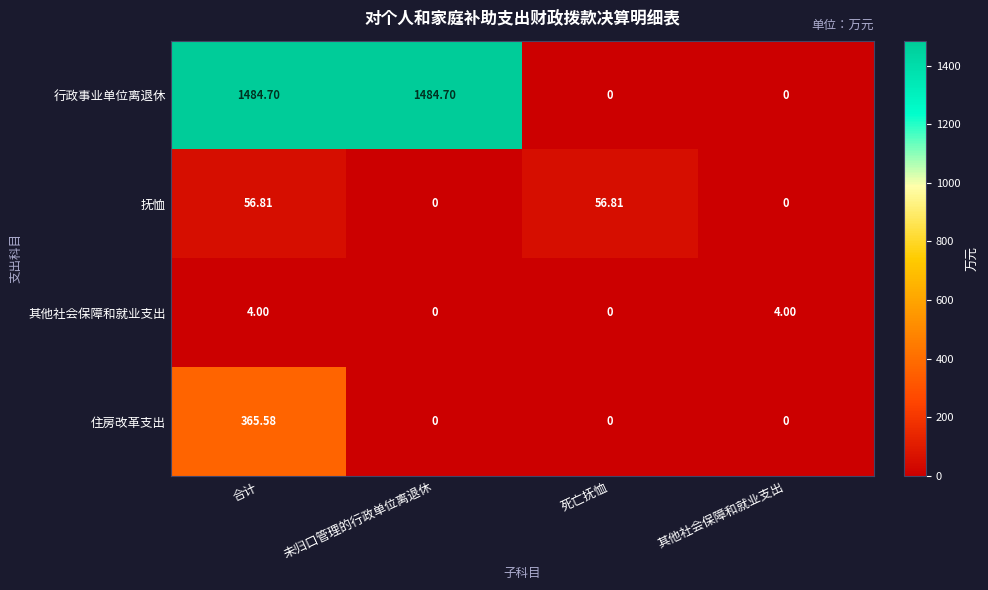

At 合计, list the series in order from smallest to largest.

其他社会保障和就业支出, 抚恤, 住房改革支出, 行政事业单位离退休